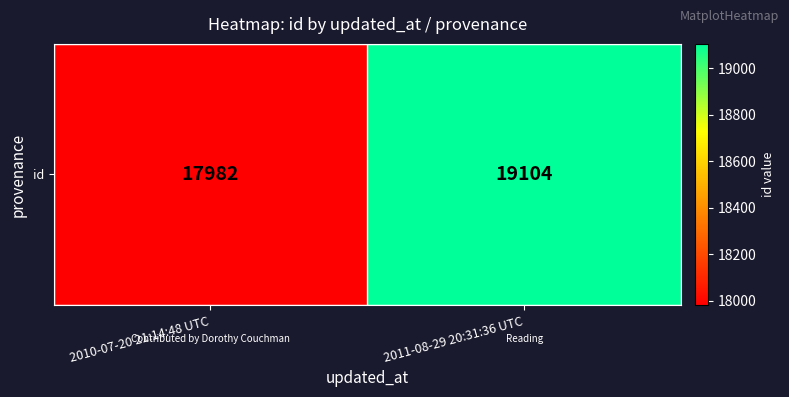

Read the value at 2010-07-20 21:14:48 UTC, to the nearest 50.

18000